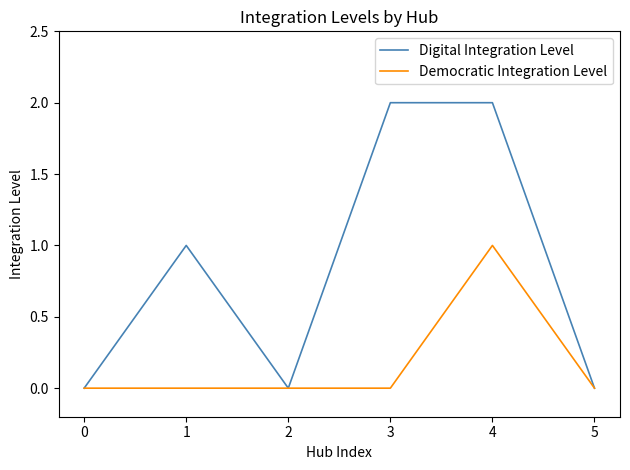

The value of Digital Integration Level at 2 is 0. True or false?

True